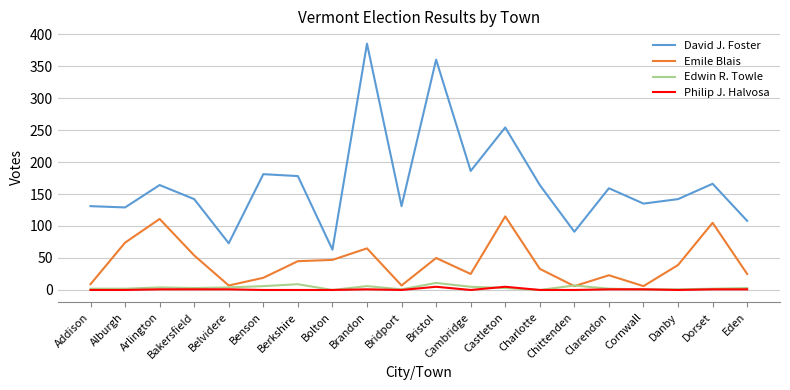

True or false: David J. Foster has a value of 31 at Chittenden.

False